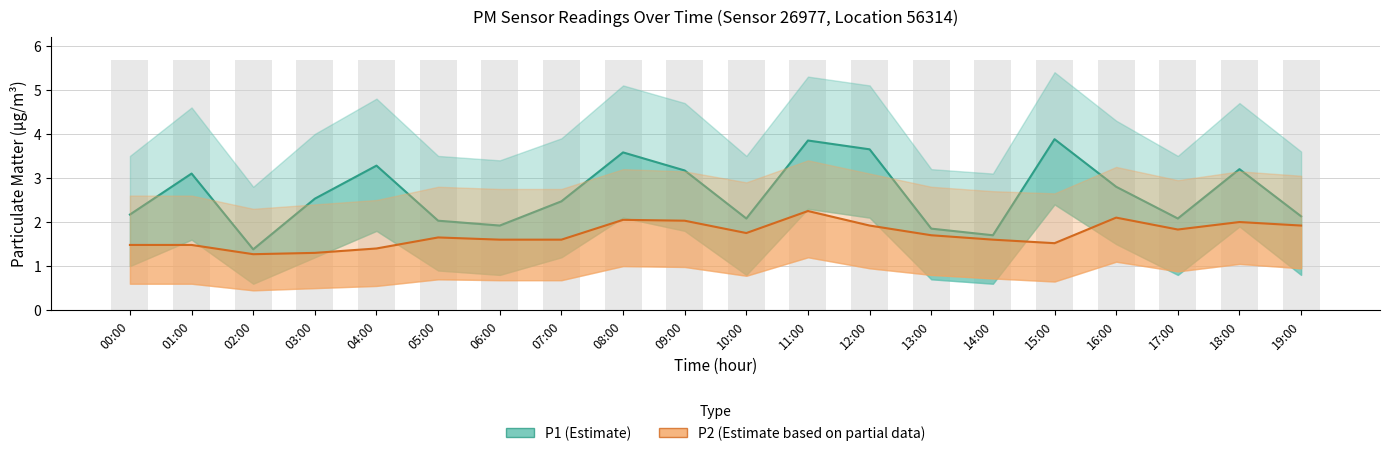

Reading right to left, transcribe all the data shown in this chart.

P1: 19:00=2.1	18:00=3.2	17:00=2.1	16:00=2.8	15:00=3.9	14:00=1.7	13:00=1.9	12:00=3.6	11:00=3.9	10:00=2.1	09:00=3.2	08:00=3.6	07:00=2.5	06:00=1.9	05:00=2.0	04:00=3.3	03:00=2.5	02:00=1.4	01:00=3.1	00:00=2.2
P1_upper: 19:00=3.6	18:00=4.7	17:00=3.5	16:00=4.3	15:00=5.4	14:00=3.1	13:00=3.2	12:00=5.1	11:00=5.3	10:00=3.5	09:00=4.7	08:00=5.1	07:00=3.9	06:00=3.4	05:00=3.5	04:00=4.8	03:00=4.0	02:00=2.8	01:00=4.6	00:00=3.5
P1_lower: 19:00=0.8	18:00=1.9	17:00=0.8	16:00=1.5	15:00=2.4	14:00=0.6	13:00=0.7	12:00=2.1	11:00=2.3	10:00=0.8	09:00=1.8	08:00=2.1	07:00=1.2	06:00=0.8	05:00=0.9	04:00=1.8	03:00=1.2	02:00=0.6	01:00=1.6	00:00=1.0
P2: 19:00=1.9	18:00=2.0	17:00=1.8	16:00=2.1	15:00=1.5	14:00=1.6	13:00=1.7	12:00=1.9	11:00=2.2	10:00=1.8	09:00=2.0	08:00=2.0	07:00=1.6	06:00=1.6	05:00=1.6	04:00=1.4	03:00=1.3	02:00=1.3	01:00=1.5	00:00=1.5
P2_upper: 19:00=3.0	18:00=3.1	17:00=3.0	16:00=3.2	15:00=2.6	14:00=2.7	13:00=2.8	12:00=3.1	11:00=3.4	10:00=2.9	09:00=3.1	08:00=3.2	07:00=2.8	06:00=2.8	05:00=2.8	04:00=2.5	03:00=2.4	02:00=2.3	01:00=2.6	00:00=2.6
P2_lower: 19:00=0.9	18:00=1.1	17:00=0.9	16:00=1.1	15:00=0.7	14:00=0.7	13:00=0.8	12:00=0.9	11:00=1.2	10:00=0.8	09:00=1.0	08:00=1.0	07:00=0.7	06:00=0.7	05:00=0.7	04:00=0.6	03:00=0.5	02:00=0.5	01:00=0.6	00:00=0.6